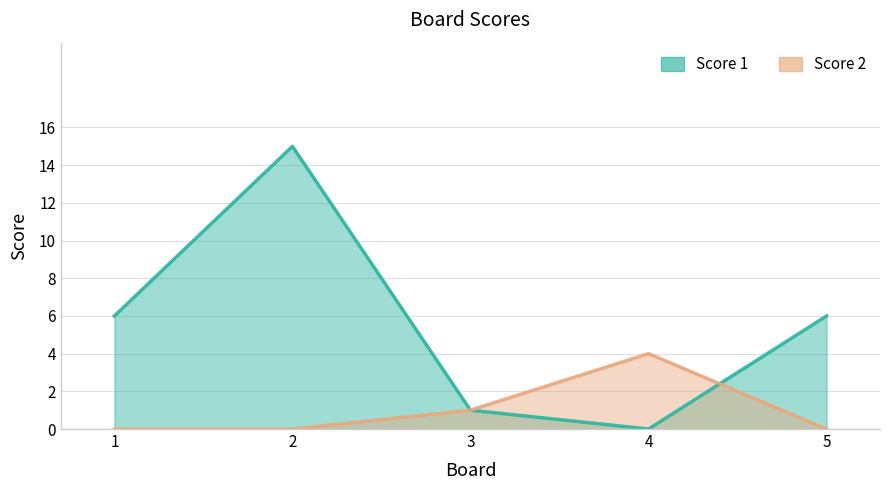

How many distinct data groups are displayed?

2